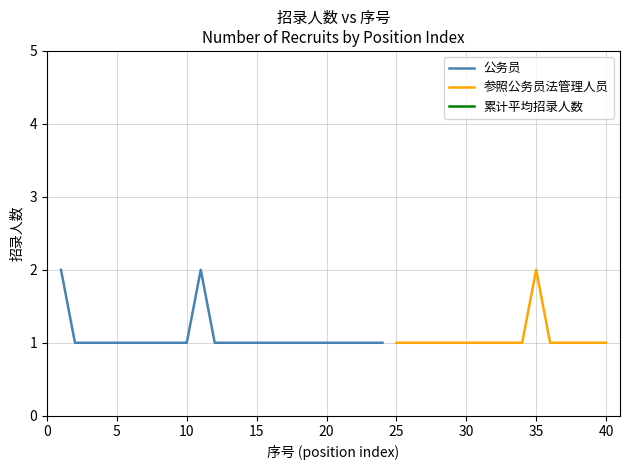

What is the average value?

1